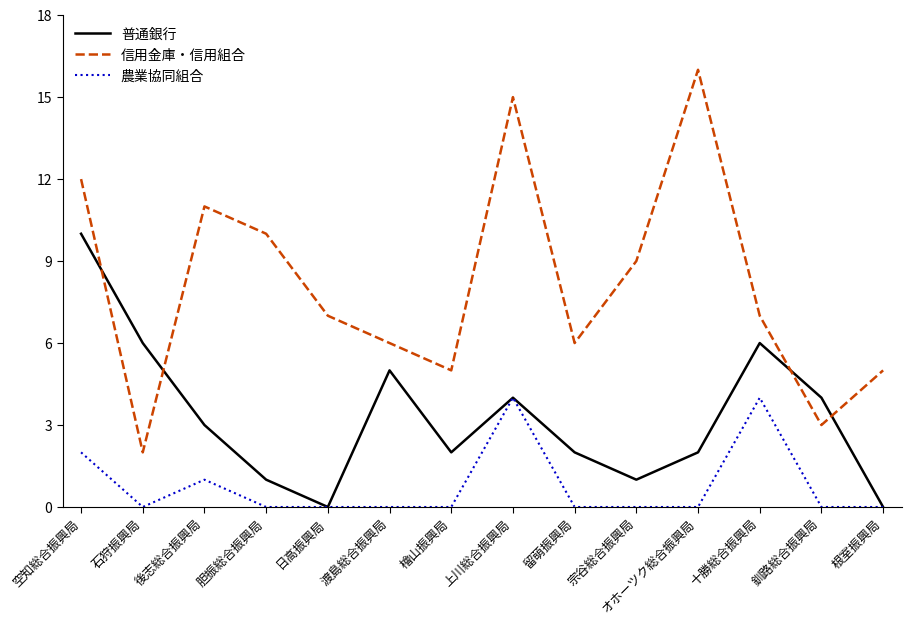

True or false: 農業協同組合 and 信用金庫・信用組合 cross at least once.

False